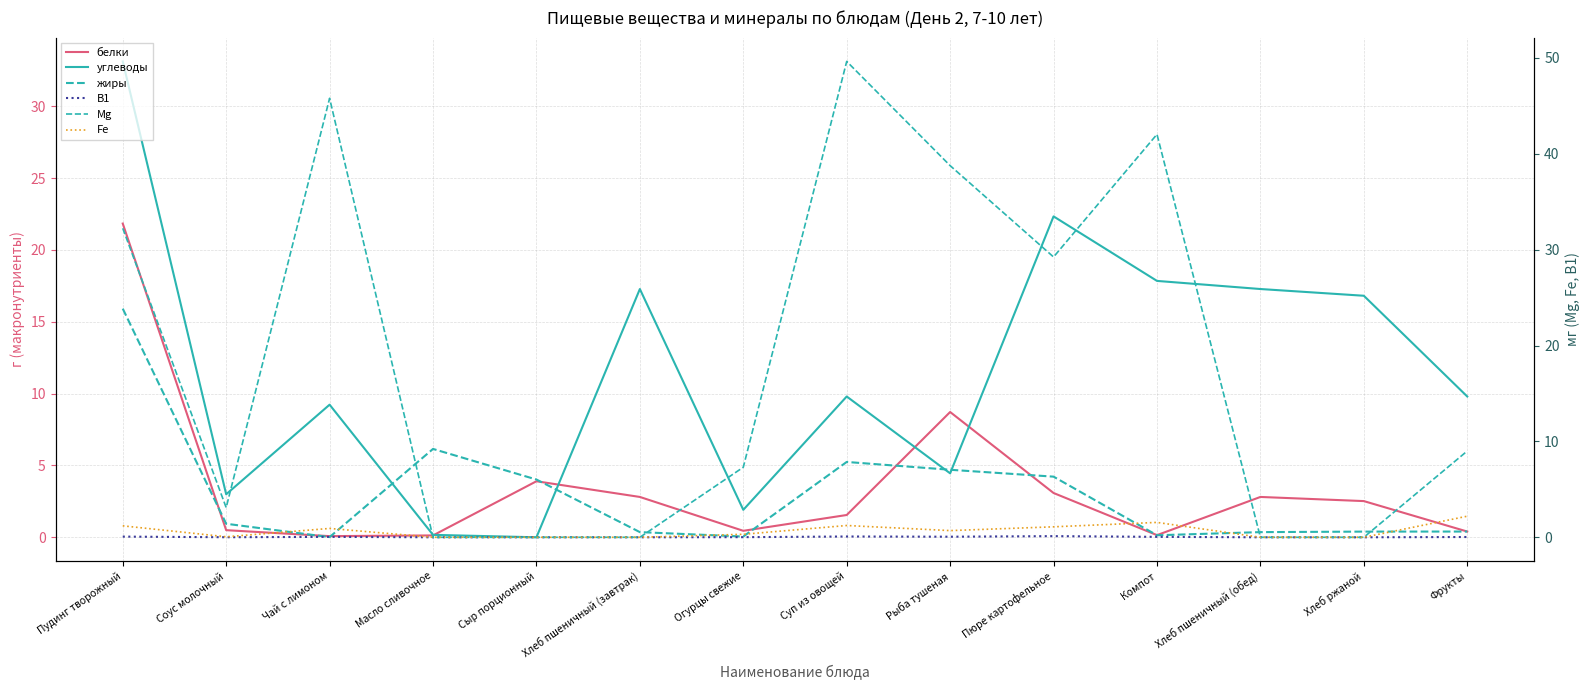

True or false: Mg has more than 2 interior local peaks.

True